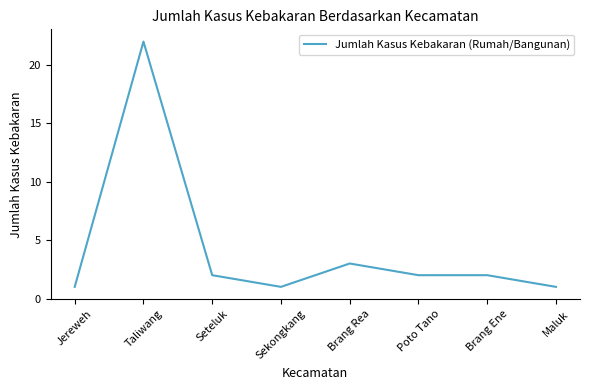

Which has a higher value, Brang Ene or Maluk?

Brang Ene